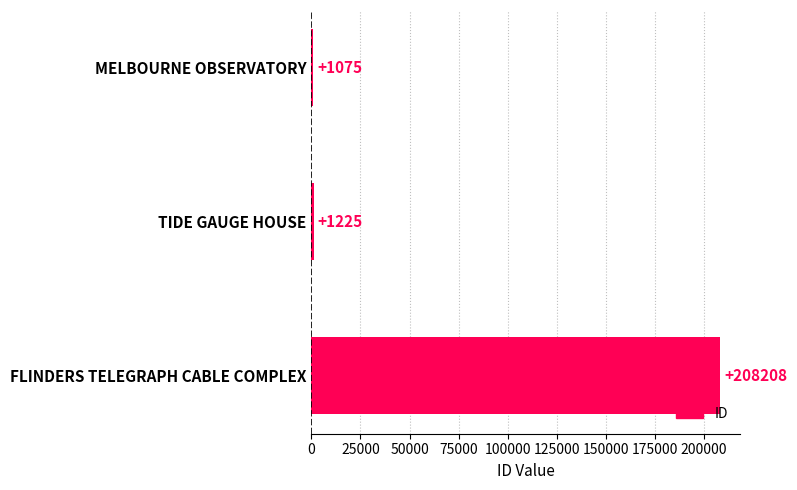

List the labels in order of value, largest first.

FLINDERS TELEGRAPH CABLE COMPLEX, TIDE GAUGE HOUSE, MELBOURNE OBSERVATORY